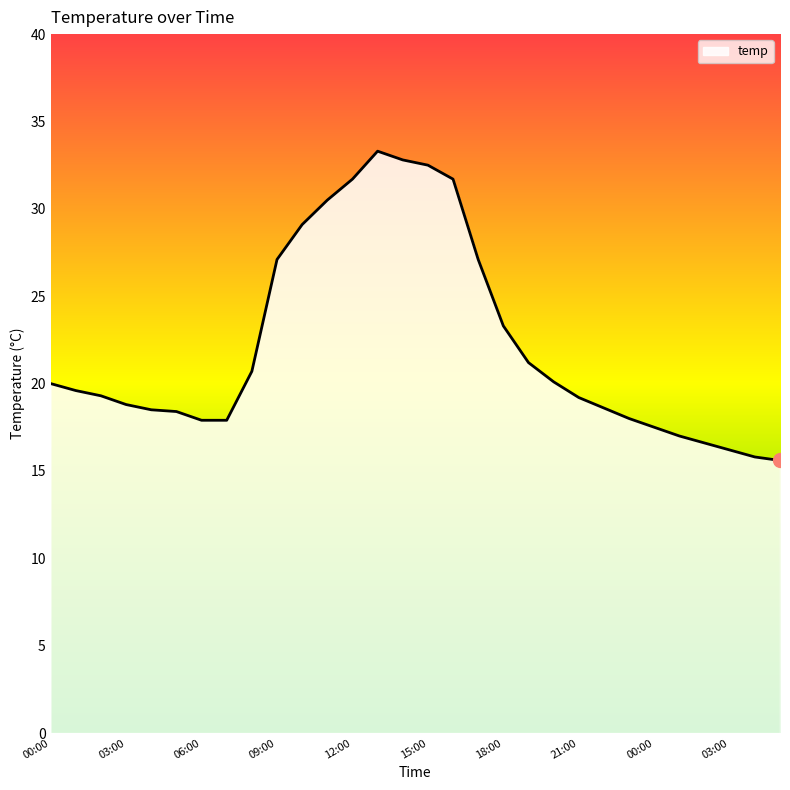

What is the smallest value displayed?

15.6